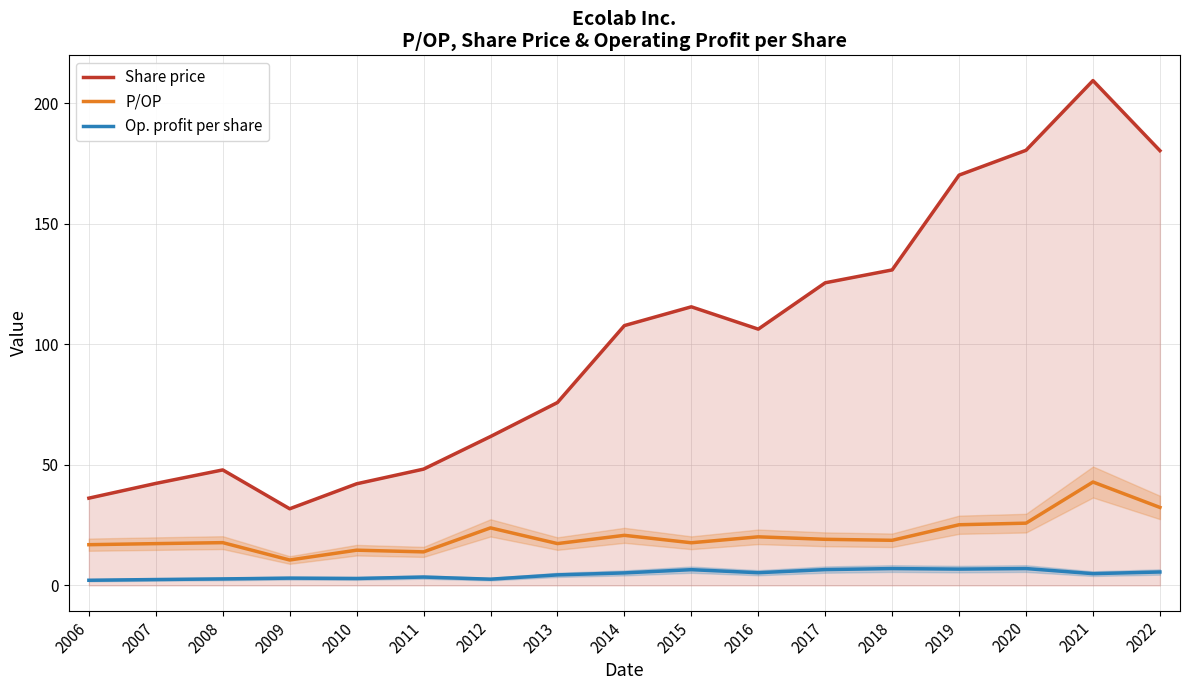

What are all the series names shown in the legend?

Share price, P/OP, Op. profit per share